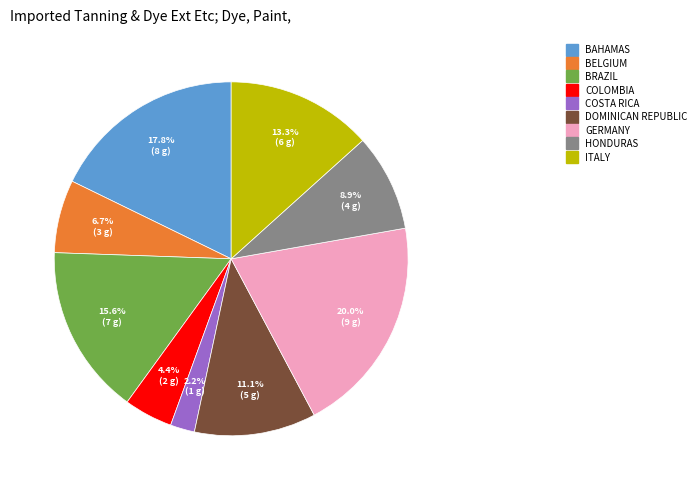

Count the number of slices in the pie.

9